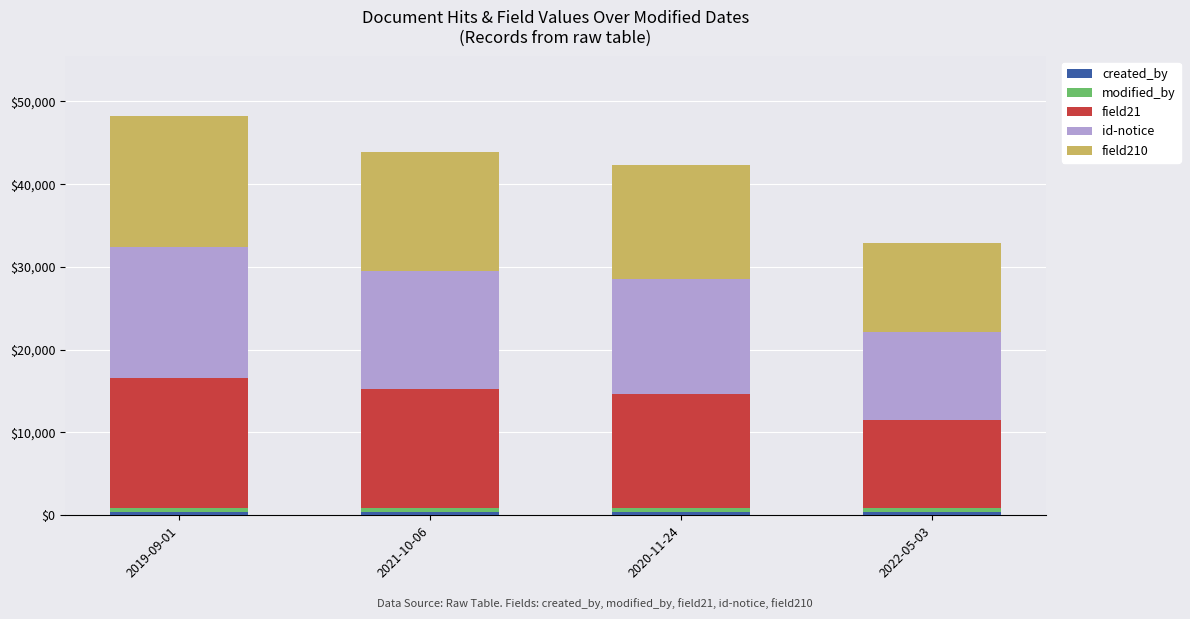

Count the number of categories in the chart.

4